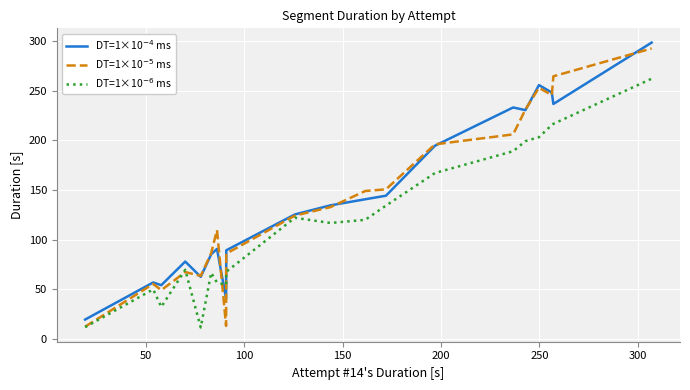

What are all the series names shown in the legend?

DT=1×10$^{-4}$ ms, DT=1×10$^{-5}$ ms, DT=1×10$^{-6}$ ms